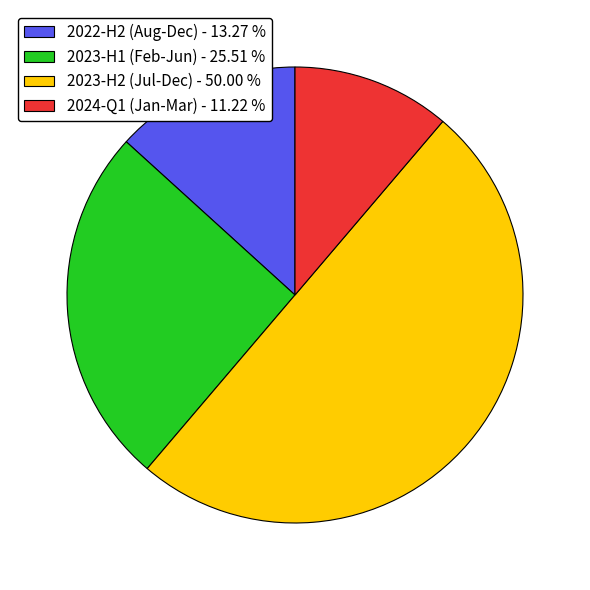

Which slice is the largest?

2023-H2 (Jul-Dec) - 50.00 %